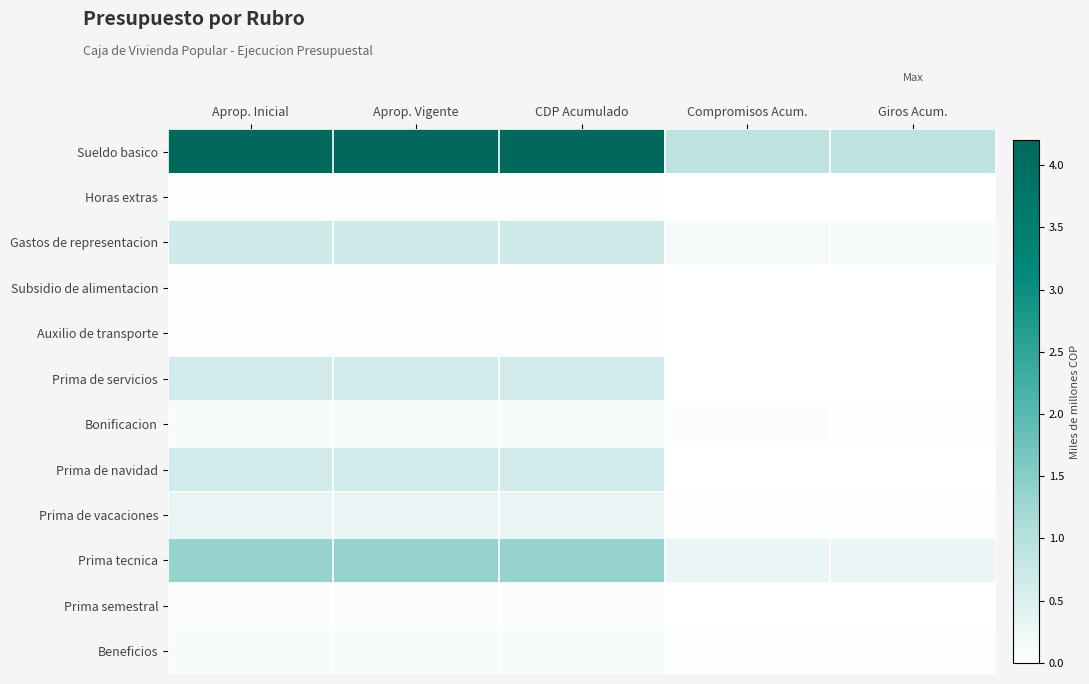

At which category is the sum across all series the highest?

Aprop. Inicial